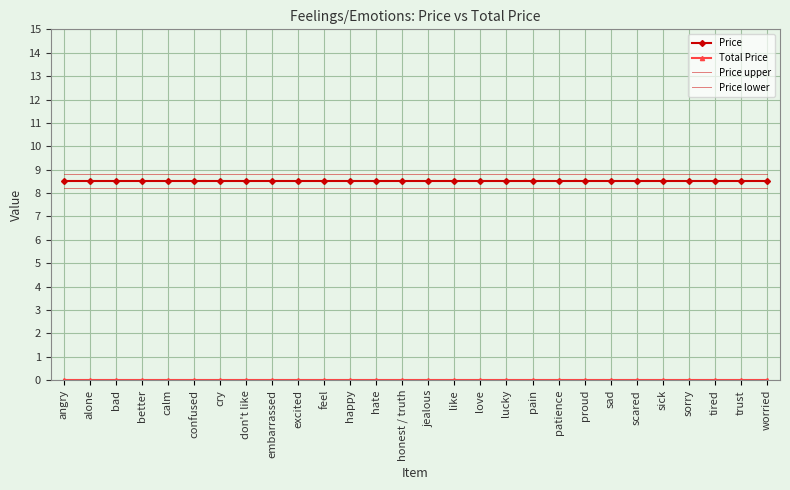

Which series has the largest range (max minus min)?

Price